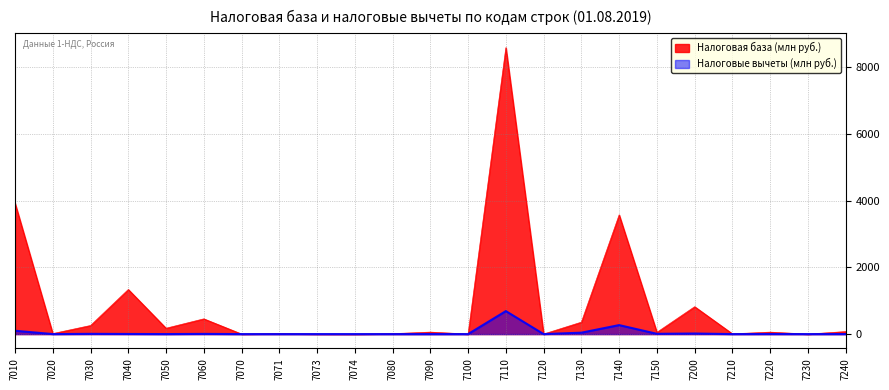

Where is Налоговые вычеты nearest to the value 344?

7140